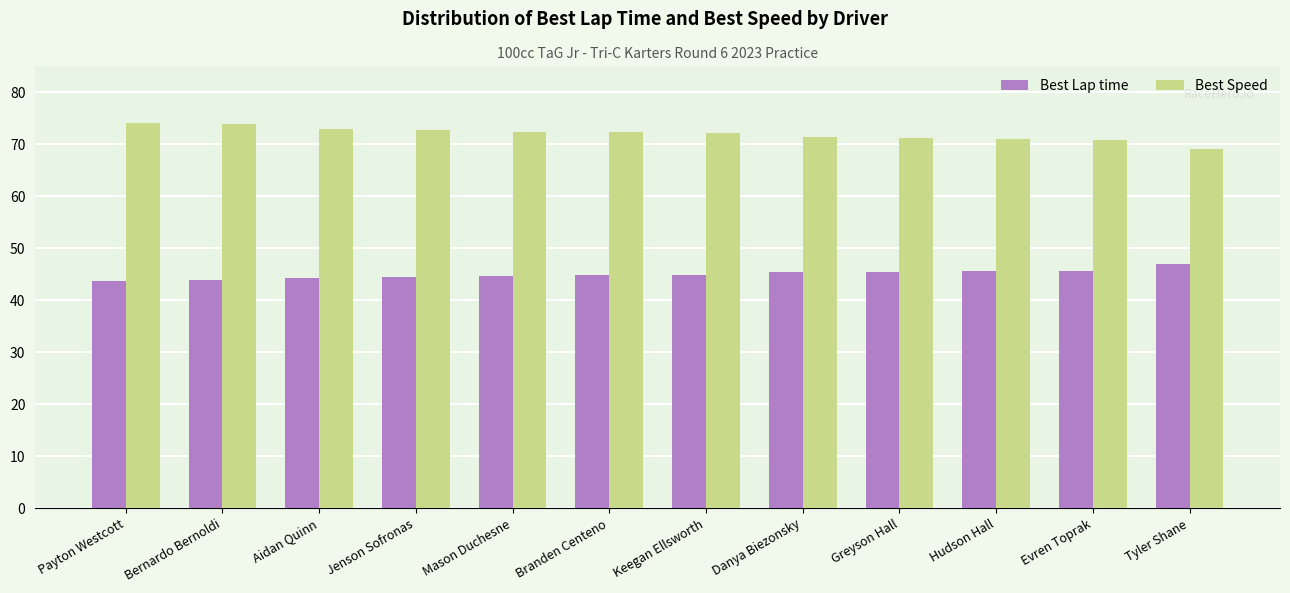

What is the minimum value for Best Lap time?

43.7